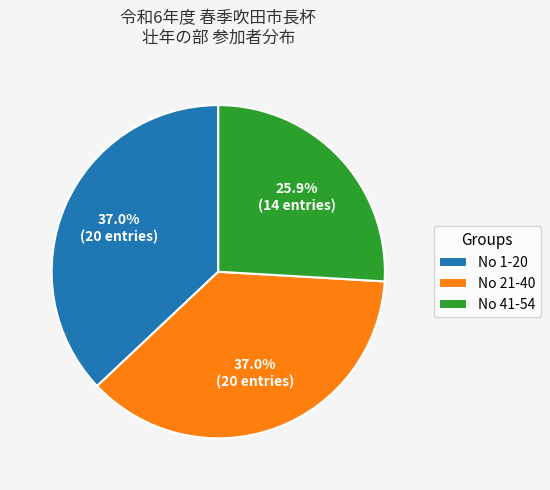

Which slice is the smallest?

No 41-54